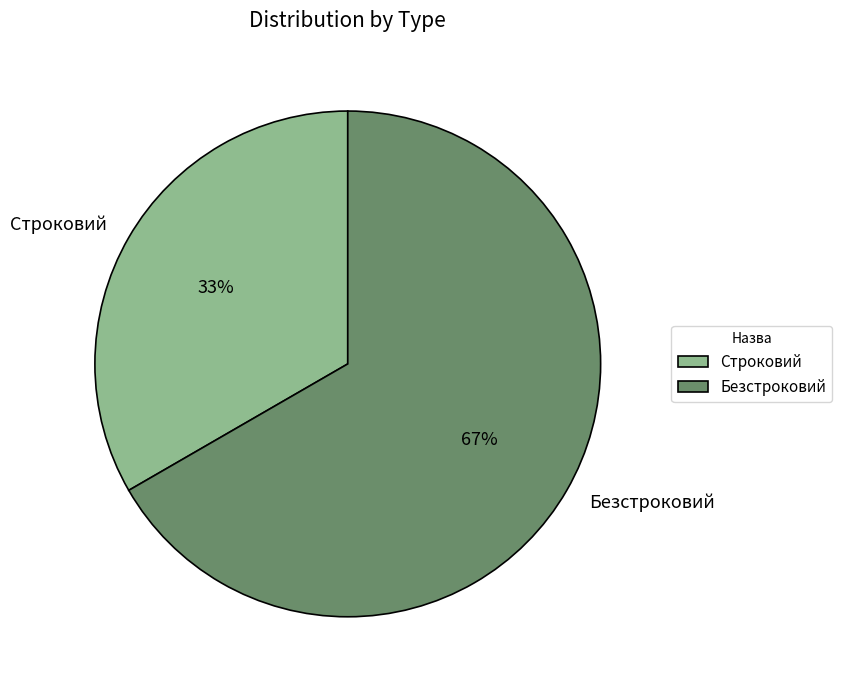

Between Безстроковий and Строковий, which is larger?

Безстроковий